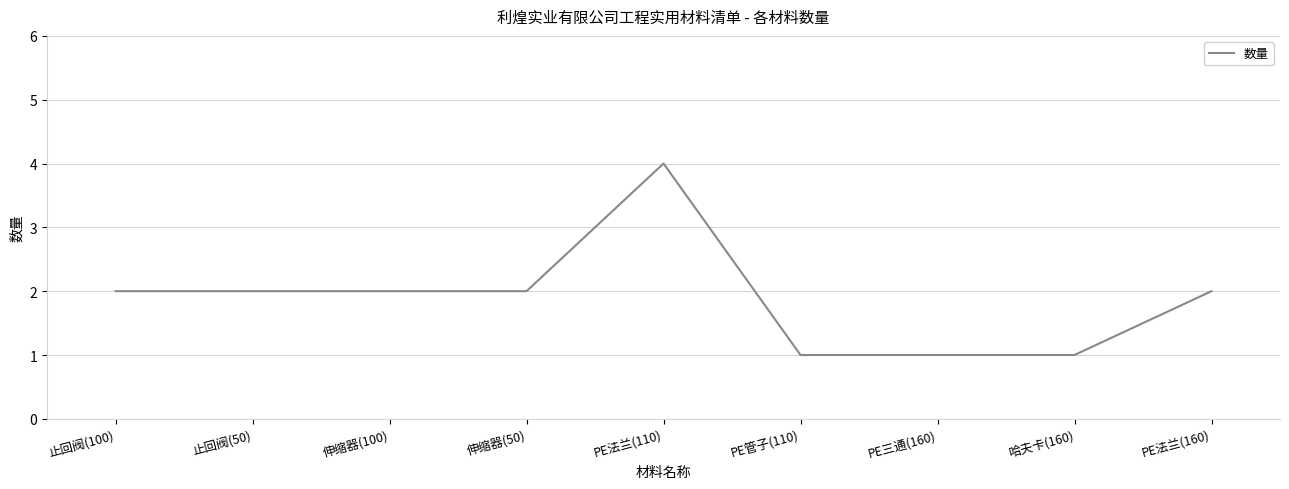

What is the difference between the maximum and minimum values?

3